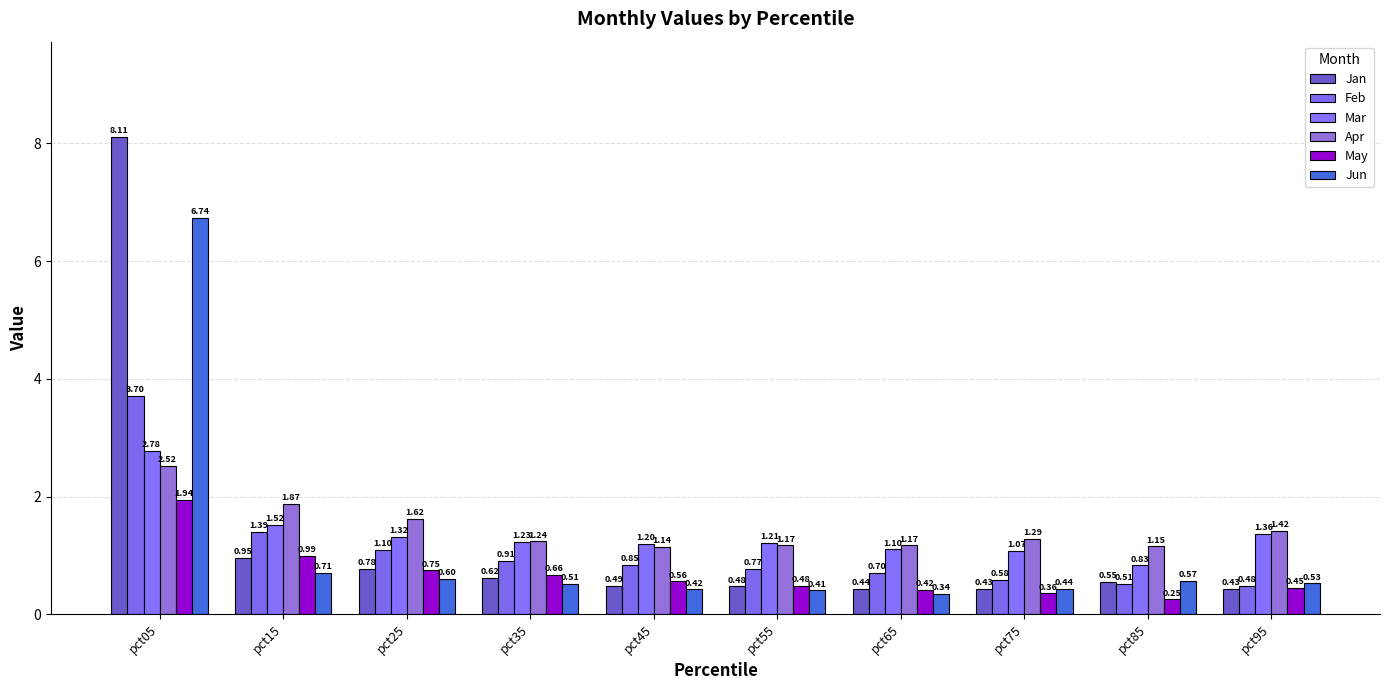

What is the value of the May bar at the 1st from the left?

1.9